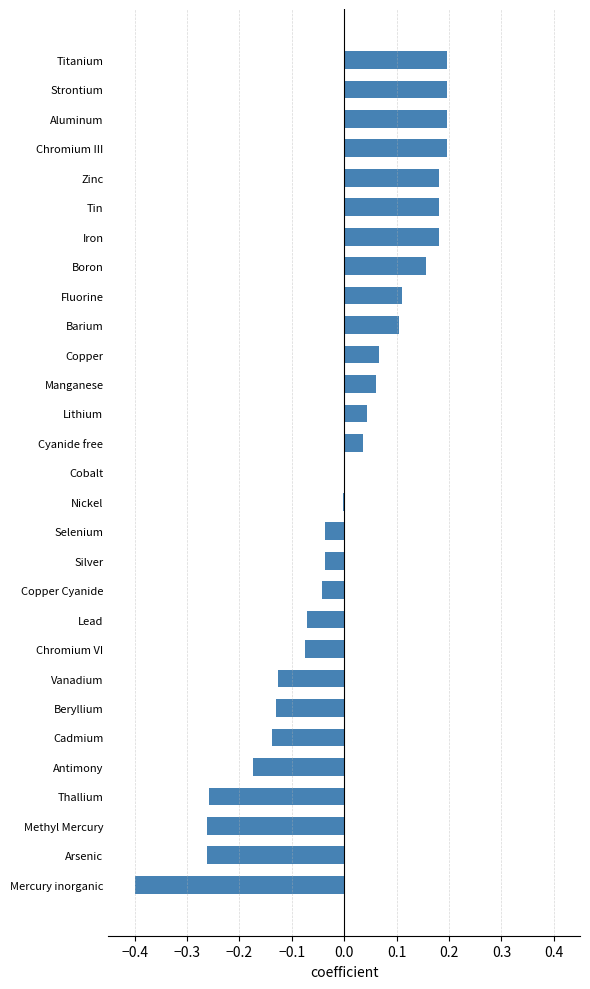

What is the sum of the values at Methyl Mercury and Thallium?

-0.5